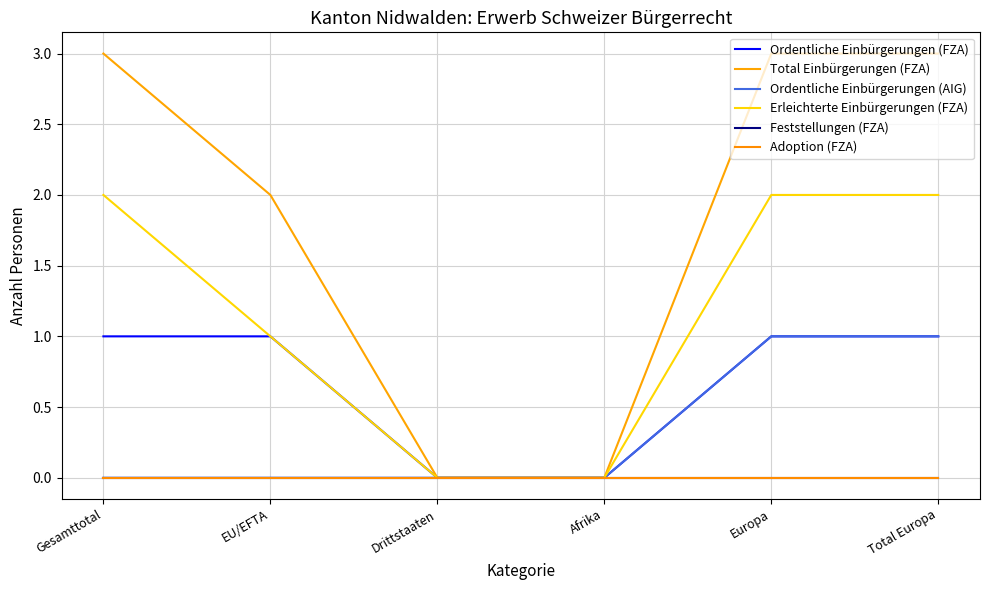

List the series in order of their peak value, lowest first.

Feststellungen (FZA), Adoption (FZA), Ordentliche Einbürgerungen (FZA), Ordentliche Einbürgerungen (AIG), Erleichterte Einbürgerungen (FZA), Total Einbürgerungen (FZA)